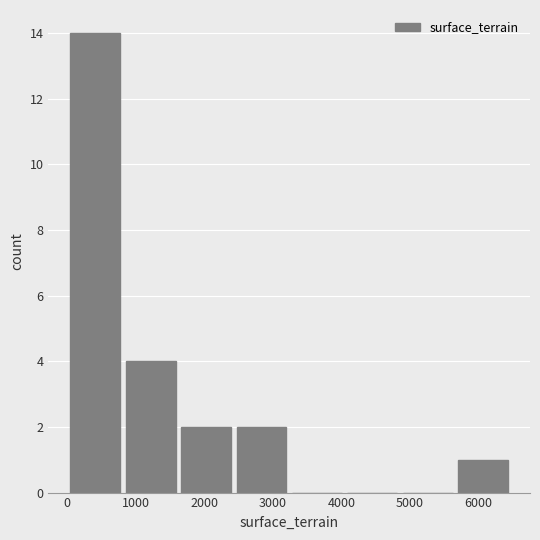

Over which range of the x-axis is the bar tallest?

0 to 900